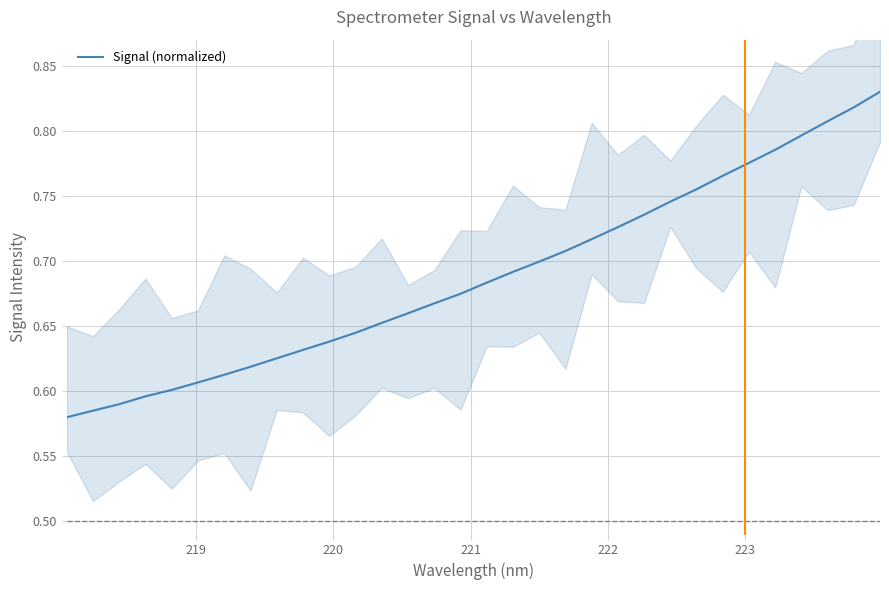

What is the smallest value displayed?

0.6